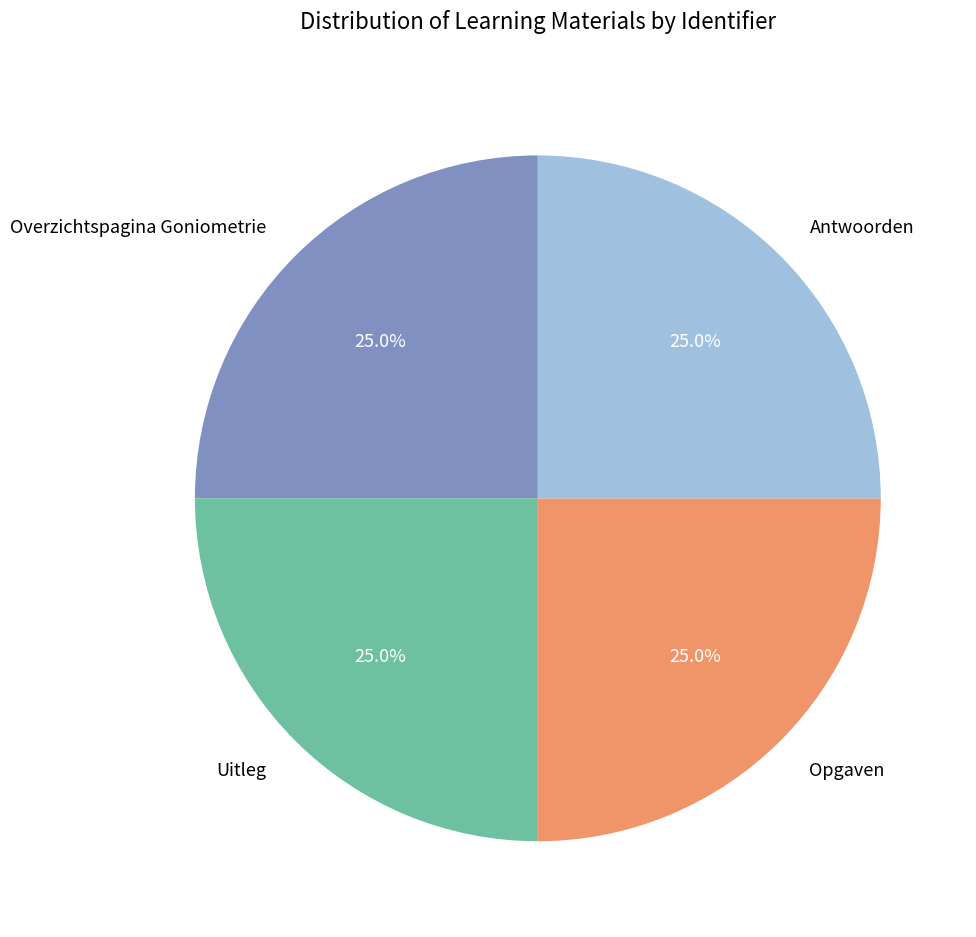

Approximately how many times larger is the value at Opgaven compared to Antwoorden?

1.0